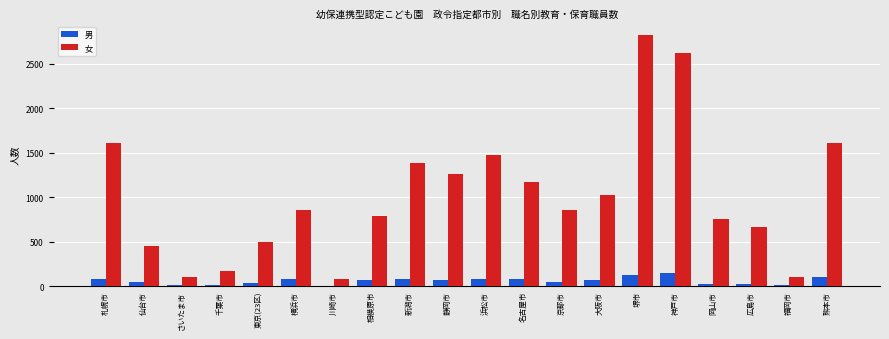

At which category is the sum across all series the highest?

堺市